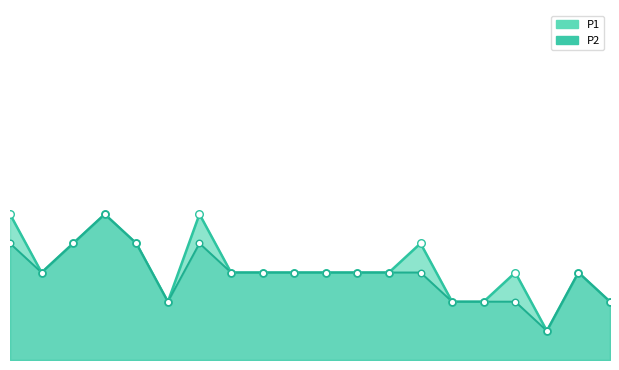

At which category is the sum across all series the highest?

03:07